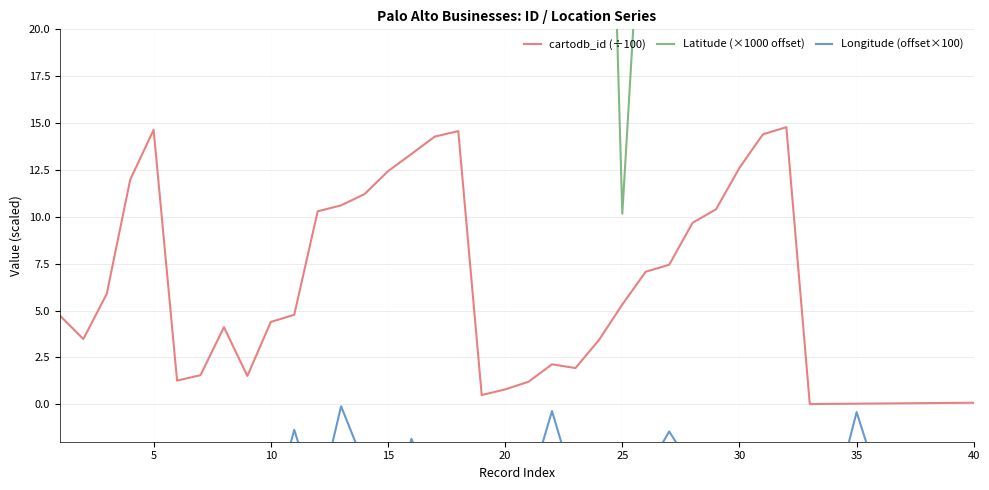

True or false: cartodb_id (÷100) and Latitude (×1000 offset) intersect in this chart.

False